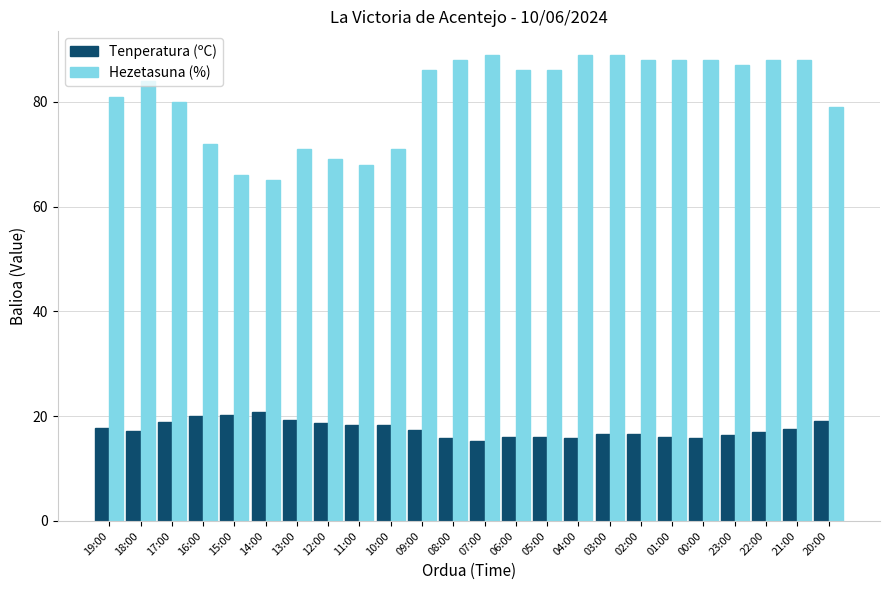

List the series in order of their overall mean, highest first.

Hezetasuna (%), Tenperatura (ºC)